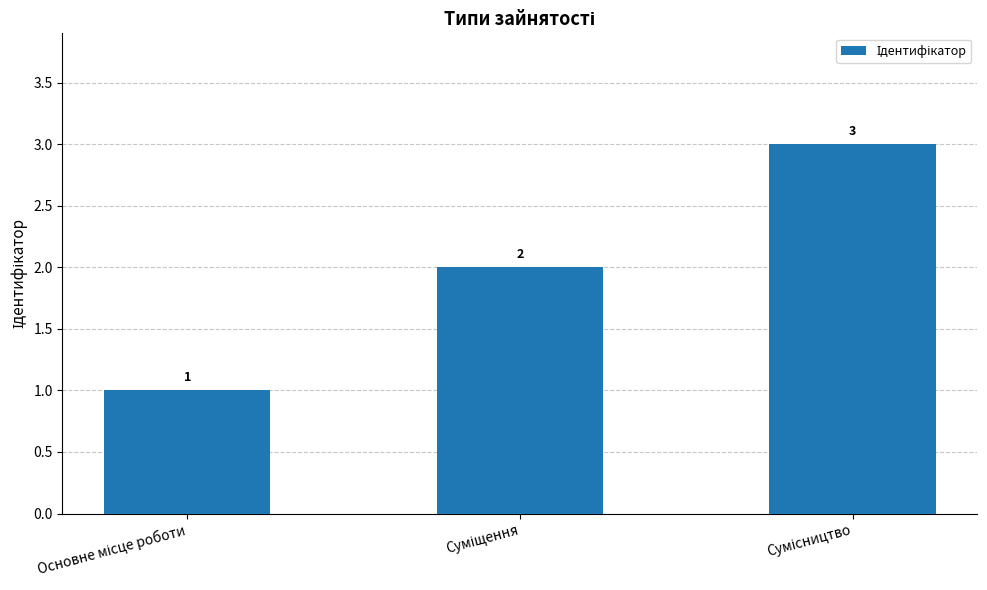

Reading left to right, what are all the values shown in this chart?

1	2	3